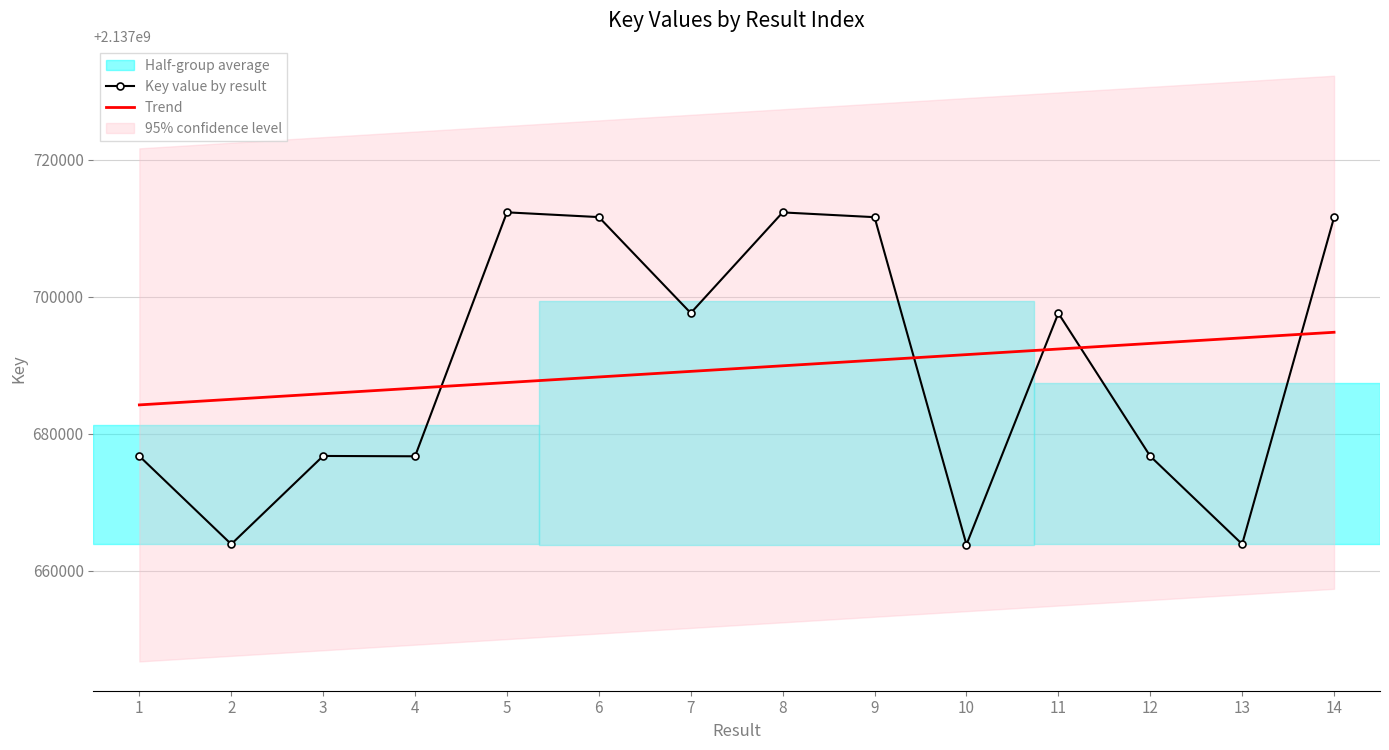

What is the highest value of the Key value by result series?

2137712334.0